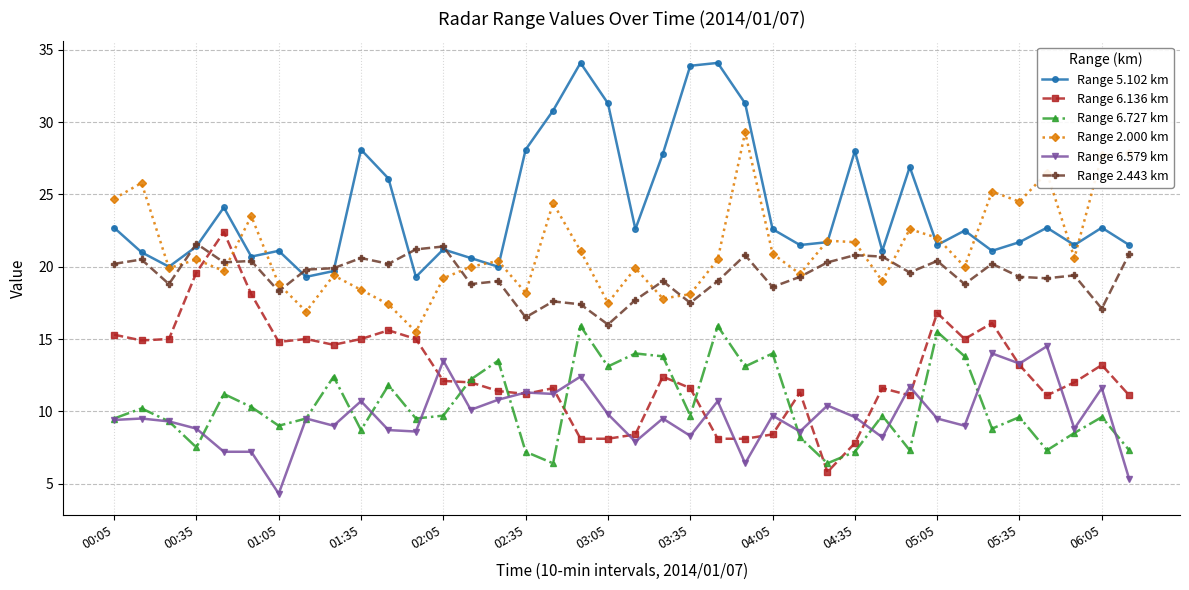

Which series has the largest total across all categories?

Range 5.102 km